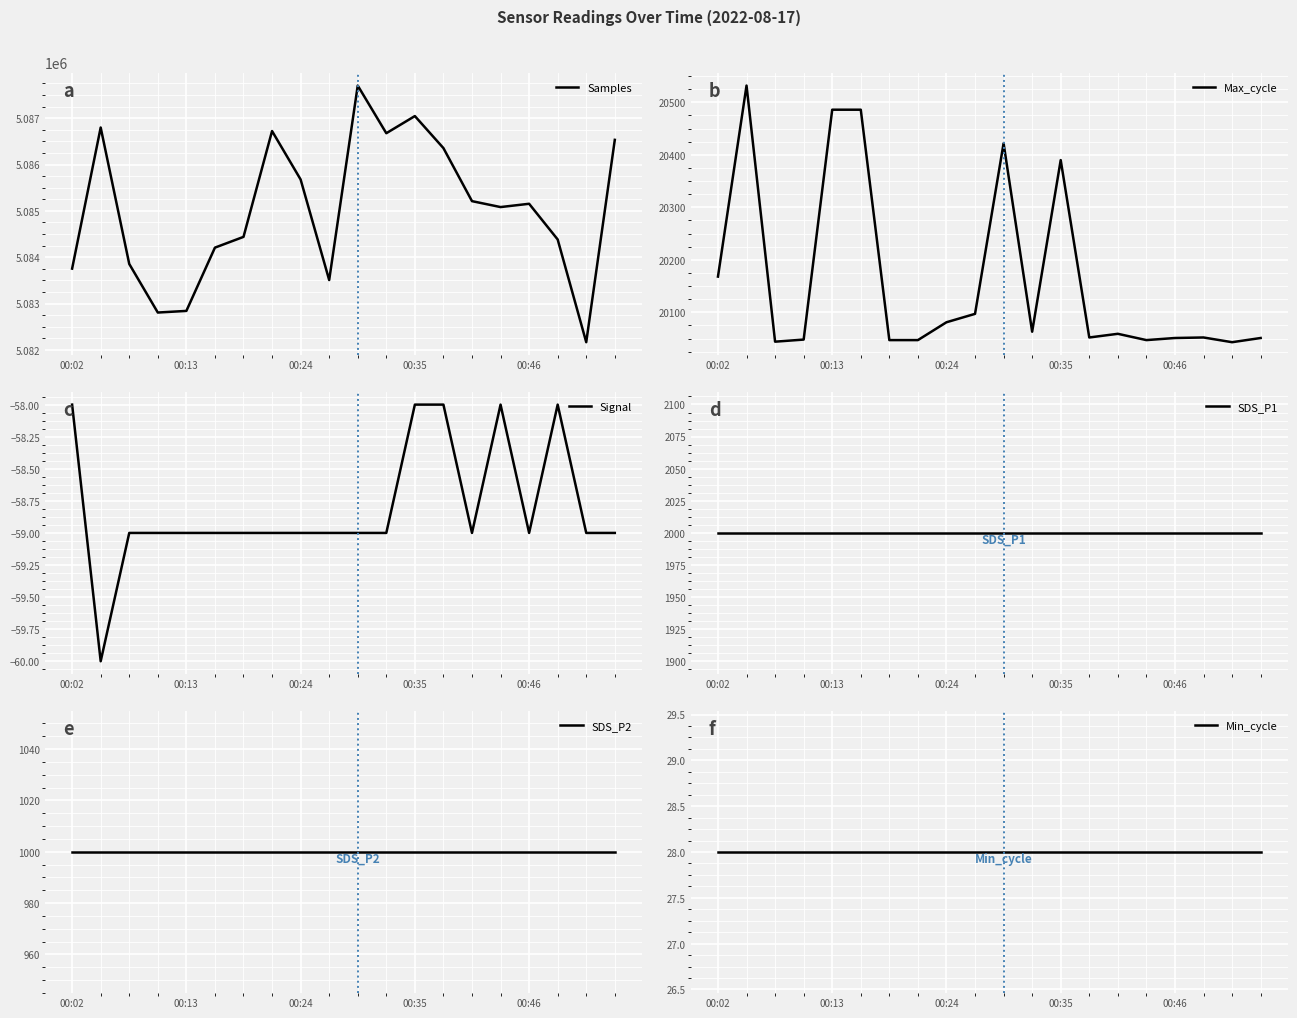

At which category does the chart reach its peak across all series?

10